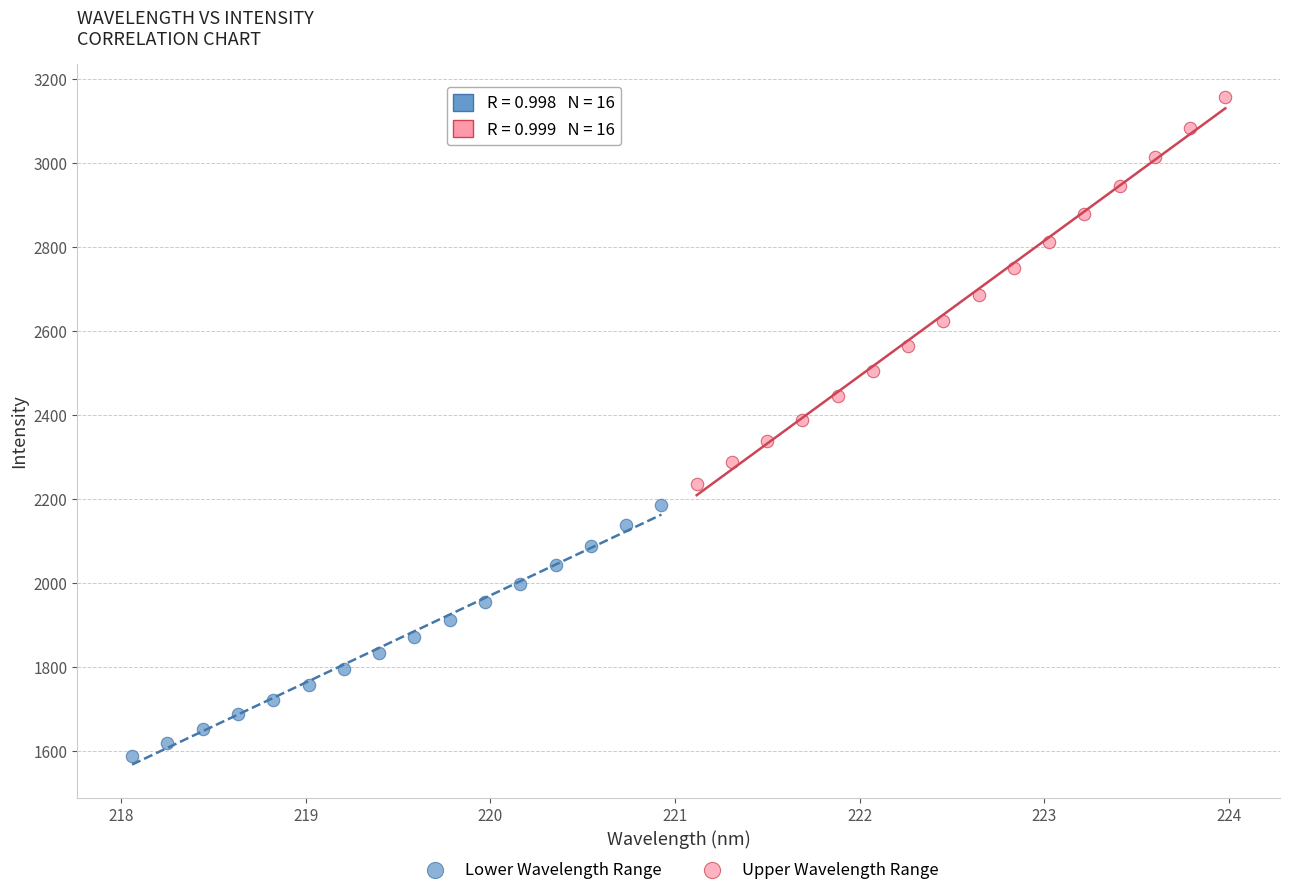

Which series contains the highest Y value?

Upper Wavelength Range